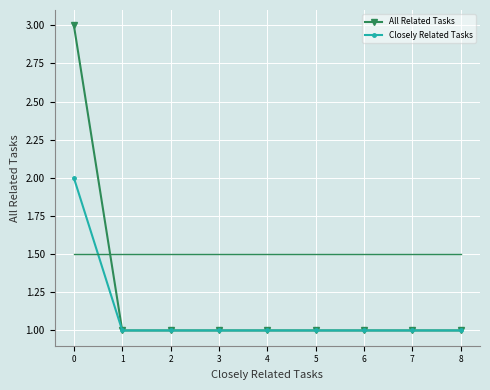

What is the difference between the maximum and minimum values in the All Related Tasks series?

2